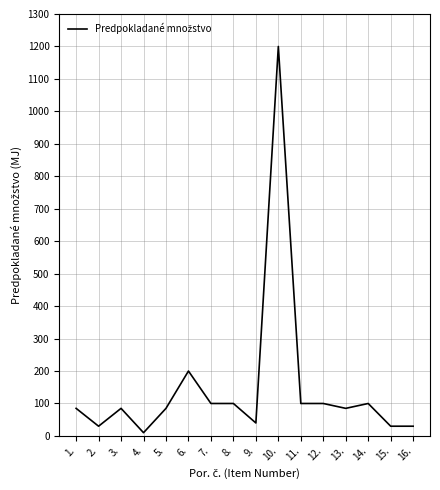

What is the difference between the maximum and minimum values?

1190